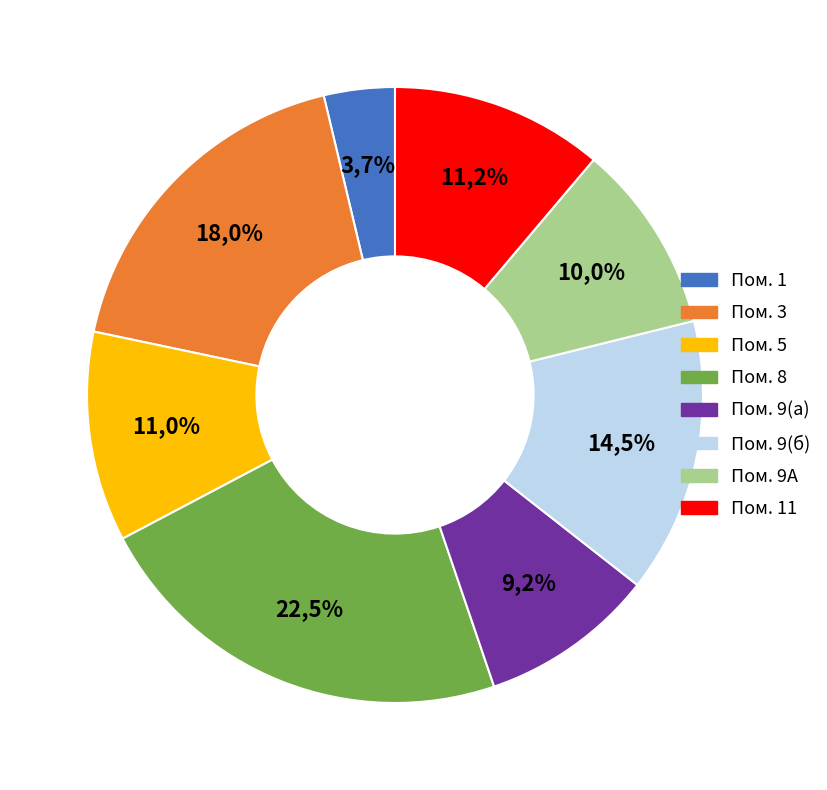

What is the smallest slice in the pie chart?

1